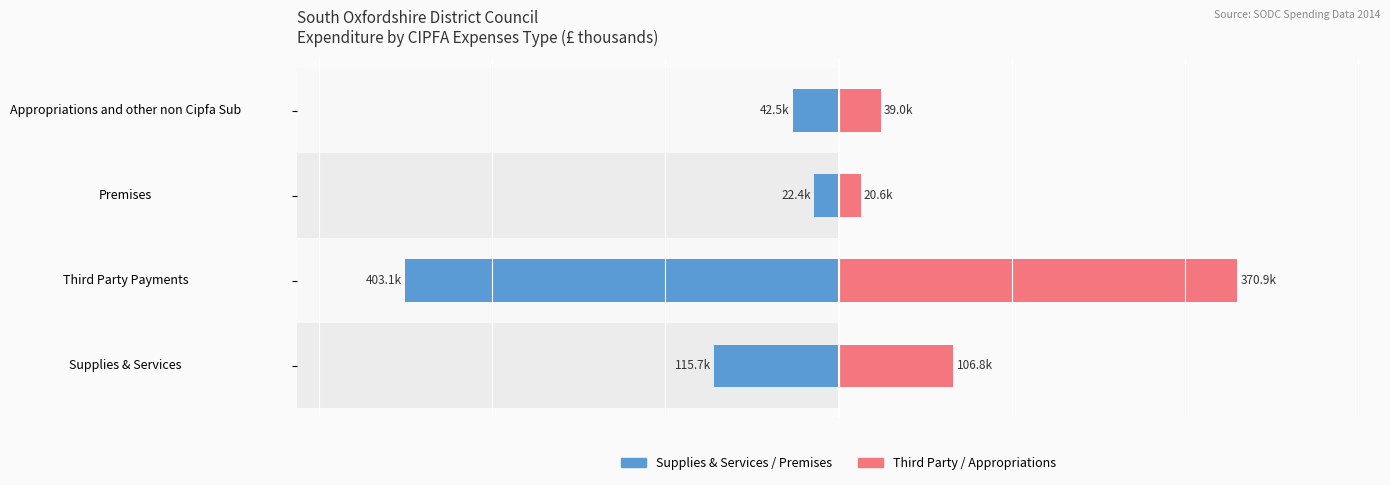

What value does the Supplies & Services / Premises series have at Premises?

22.4